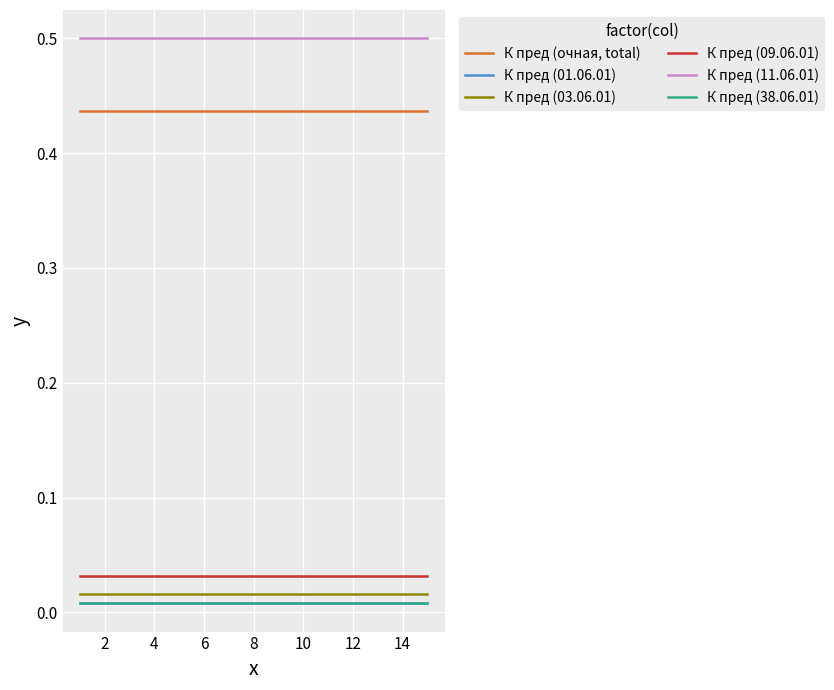

List the series in order of their peak value, lowest first.

К пред (01.06.01), К пред (38.06.01), К пред (03.06.01), К пред (09.06.01), К пред (очная, total), К пред (11.06.01)